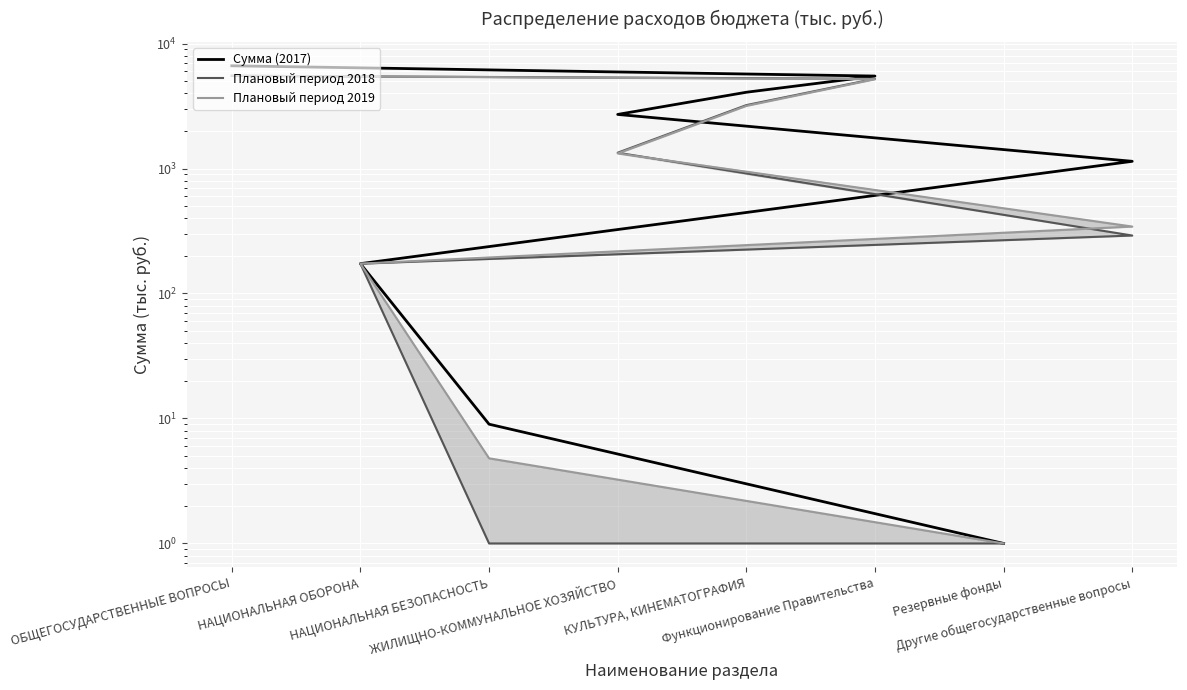

What is the sum of the Сумма (2017) values at Резервные фонды and НАЦИОНАЛЬНАЯ ОБОРОНА?

174.3